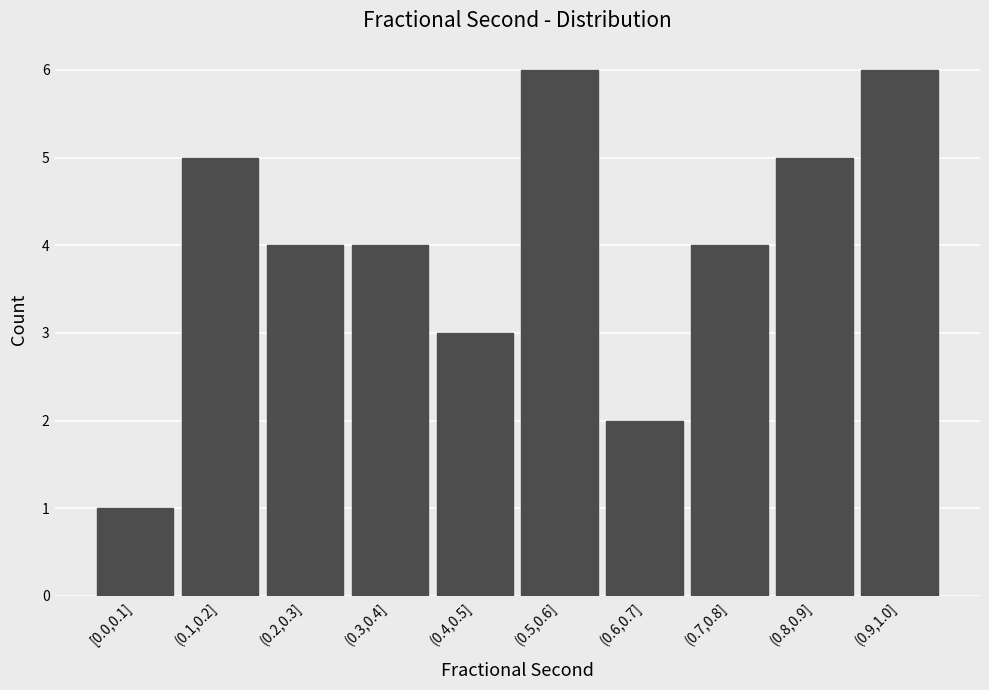

Reading left to right, what are all the values shown in this chart?

[0.0,0.1]=1	(0.1,0.2]=5	(0.2,0.3]=4	(0.3,0.4]=4	(0.4,0.5]=3	(0.5,0.6]=6	(0.6,0.7]=2	(0.7,0.8]=4	(0.8,0.9]=5	(0.9,1.0]=6